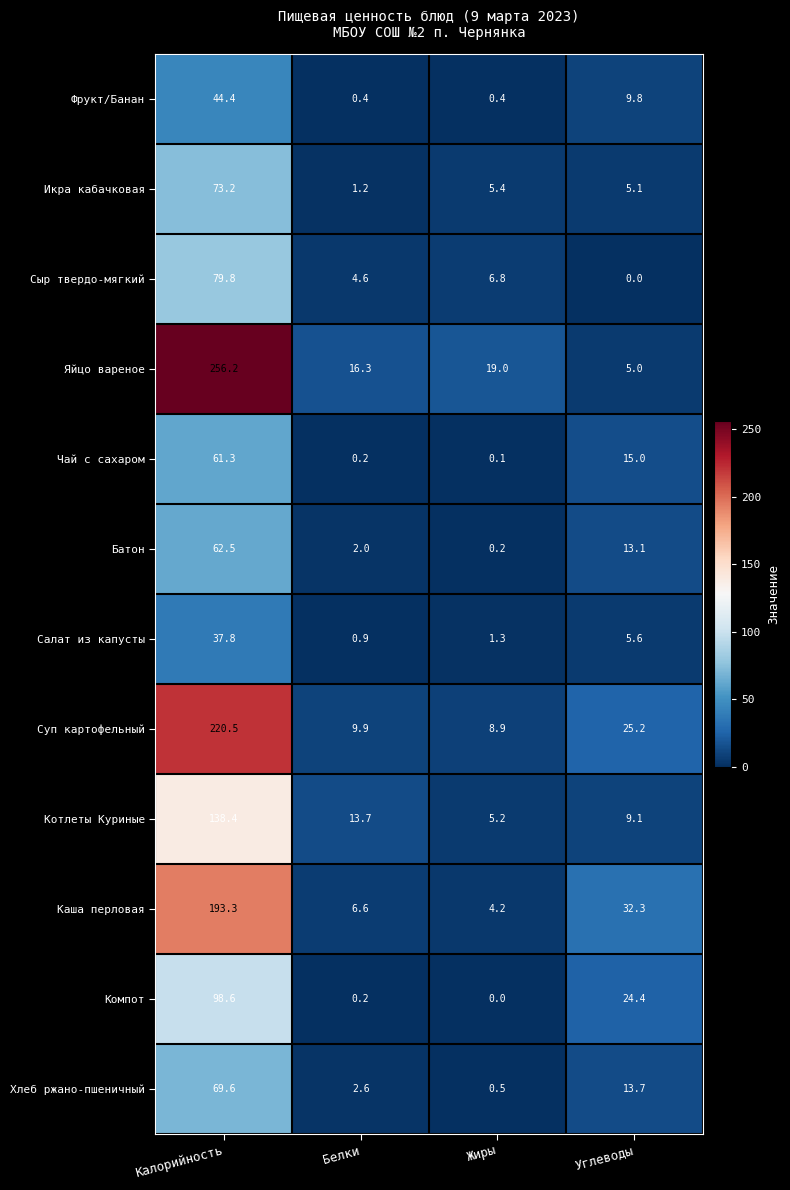

How many distinct data groups are displayed?

12